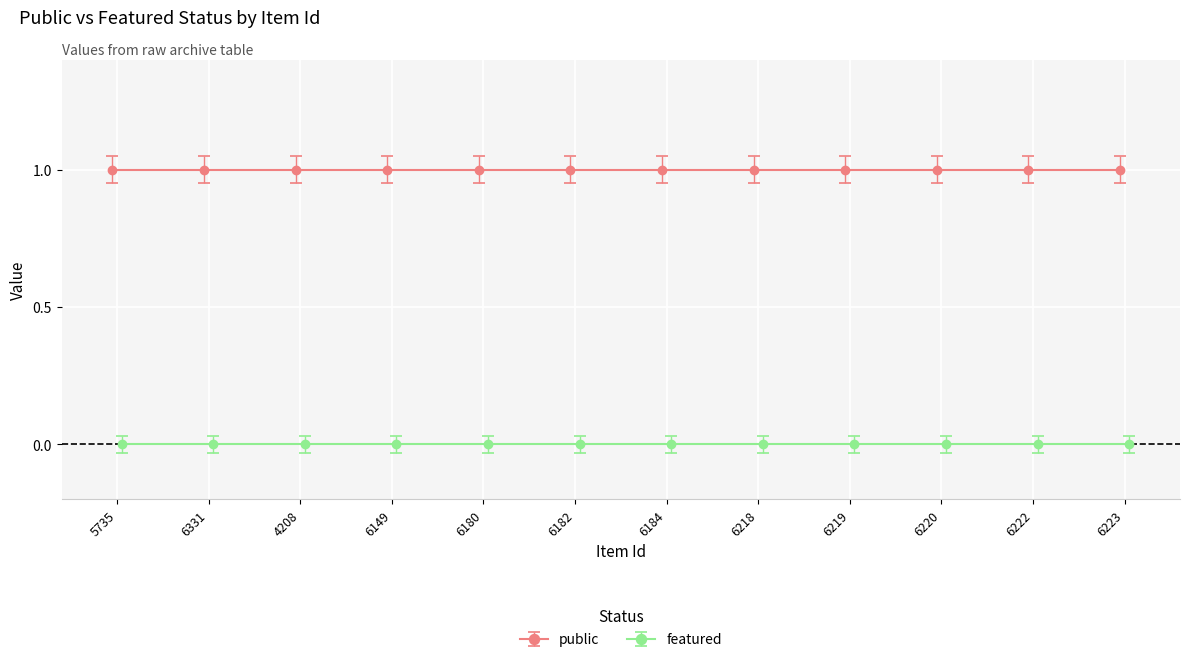

At how many categories does at least one series exceed 0?

12